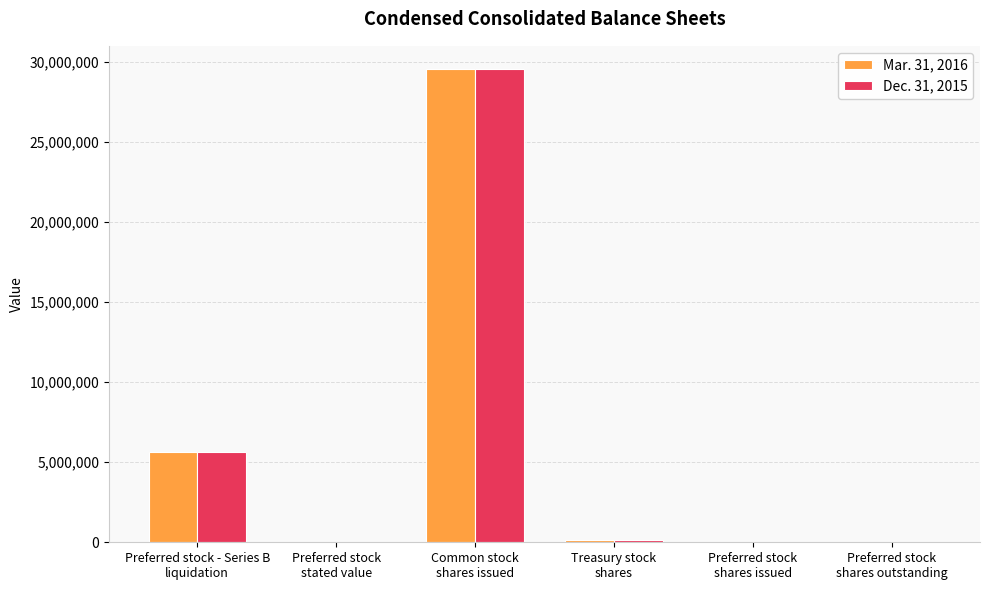

What is the maximum value shown in the chart?

29550170